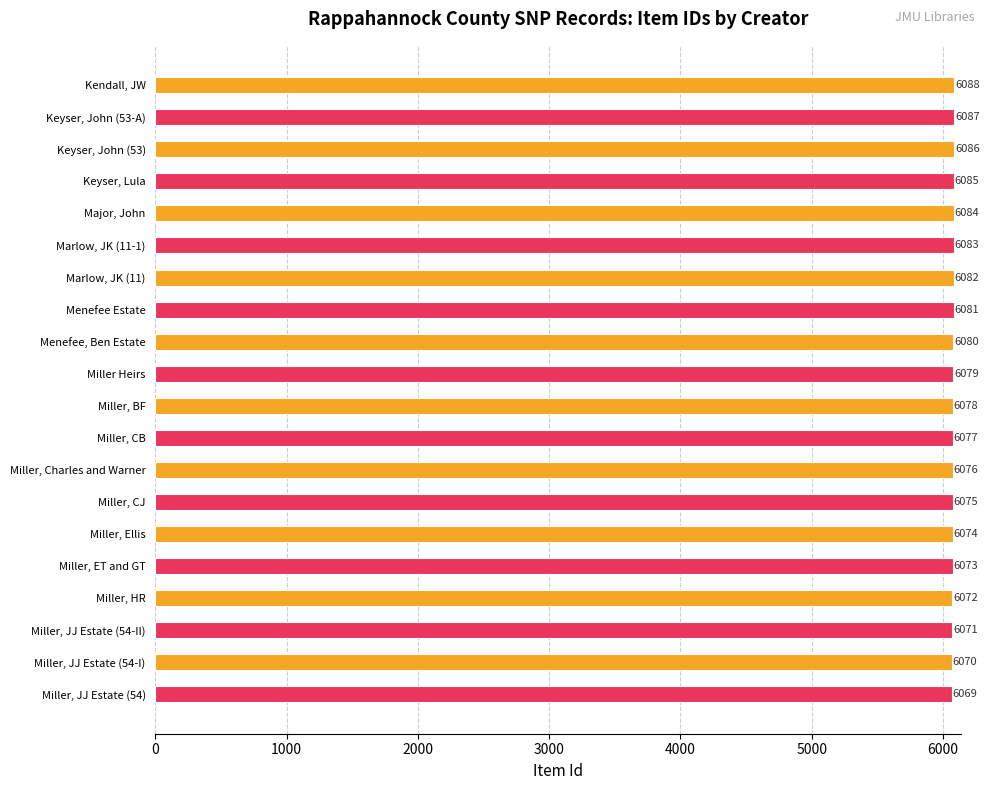

What is the difference between the maximum and minimum values?

19